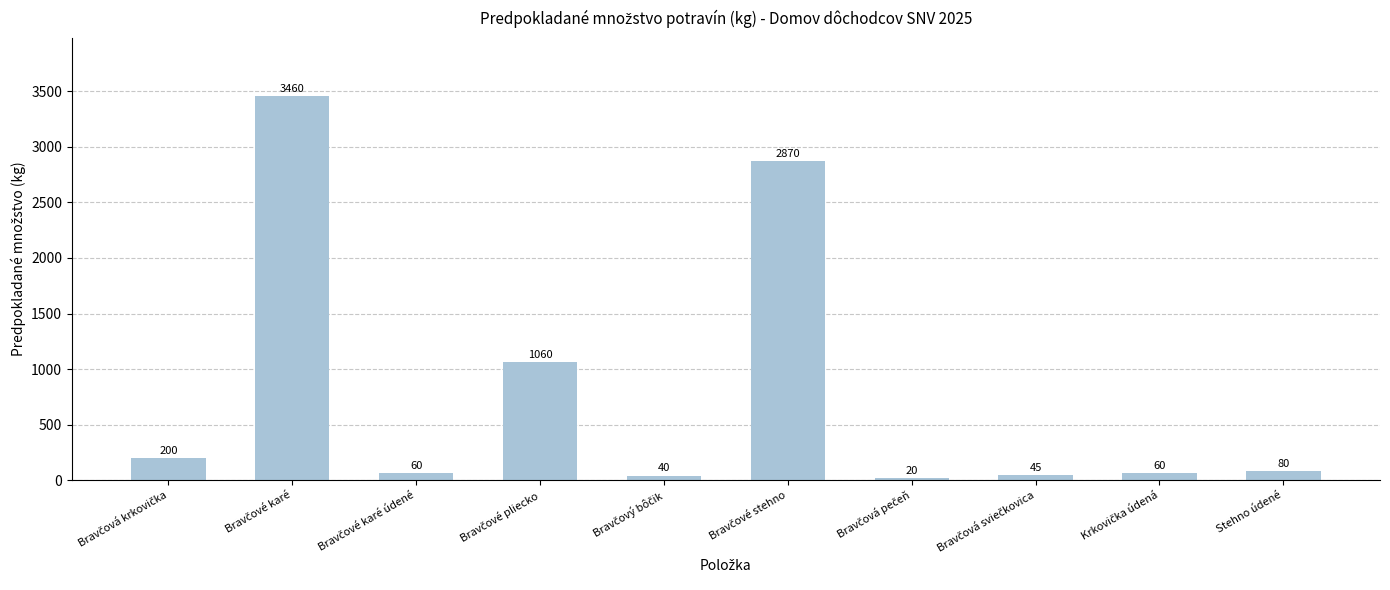

What is the maximum value shown in the chart?

3460